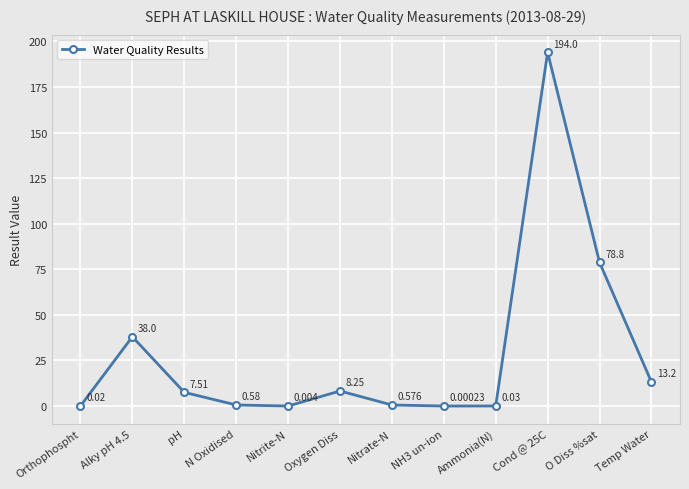

Where does the data first go above 7?

Alky pH 4.5